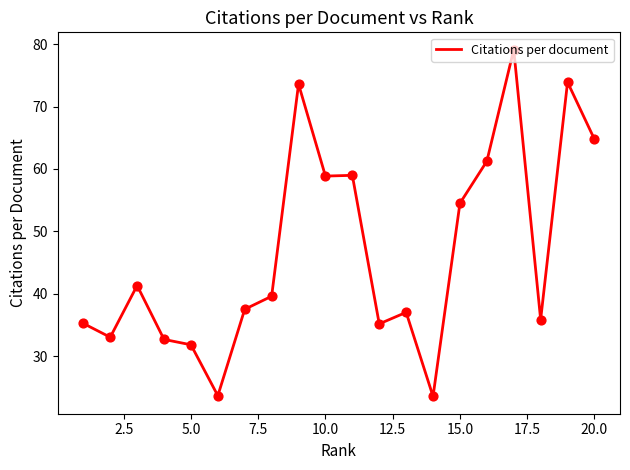

What is the maximum value shown in the chart?

79.1